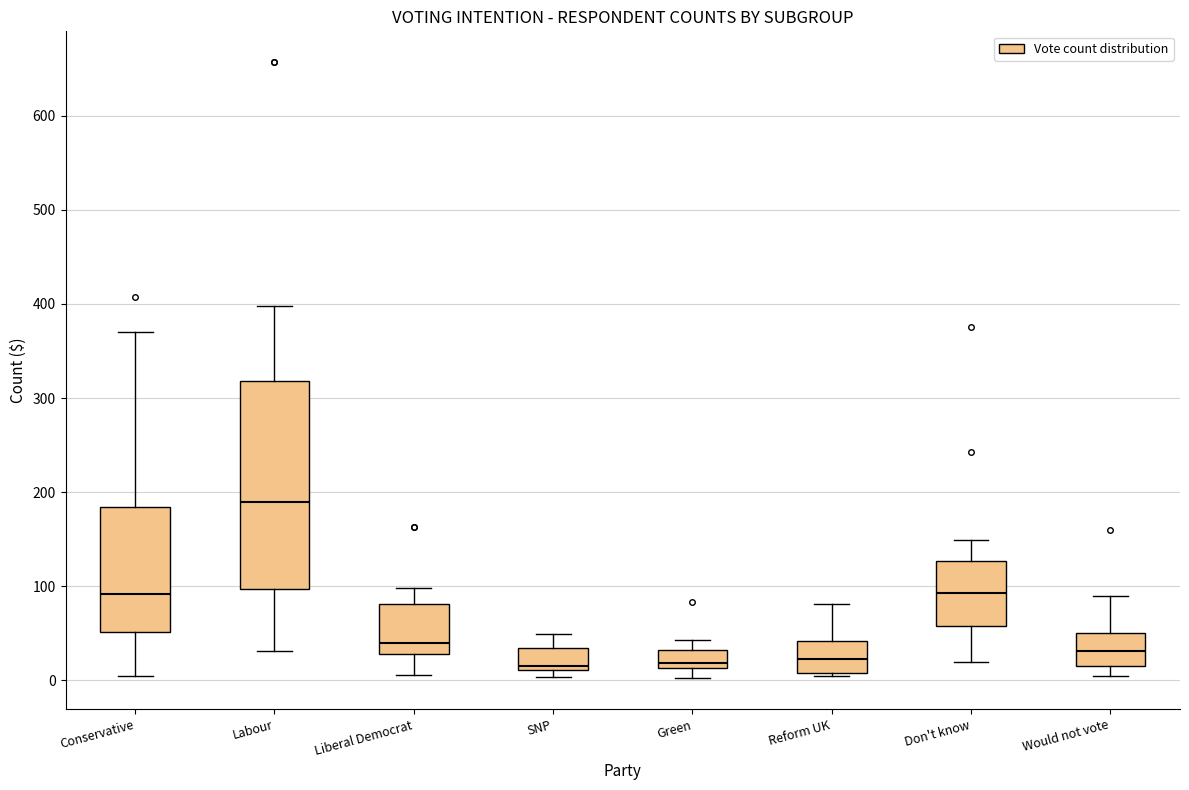

Reading left to right, transcribe this box plot: for each box, give where its median line is, the range the box spans, and where its two whiskers end, as read against the y-axis. The values are not printed on the chart, so give them approximately, as read against the axis.

Conservative: median 90, box 50 to 180, whiskers 0 to 370
Labour: median 190, box 100 to 320, whiskers 30 to 400
Liberal Democrat: median 40, box 30 to 80, whiskers 10 to 100
SNP: median 20, box 10 to 30, whiskers 0 to 50
Green: median 20, box 10 to 30, whiskers 0 to 40
Reform UK: median 20, box 10 to 40, whiskers 0 to 80
Don't know: median 90, box 60 to 130, whiskers 20 to 150
Would not vote: median 30, box 20 to 50, whiskers 0 to 90